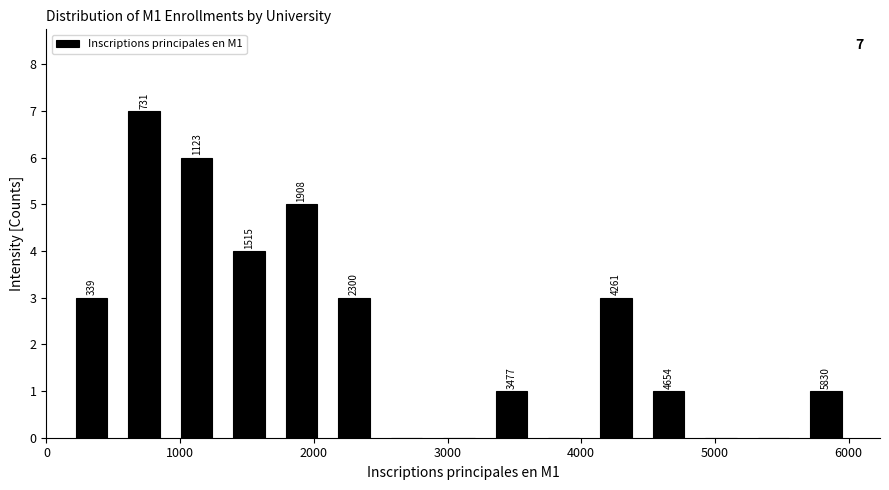

Around what value on the x-axis is the tallest bar? Give the approximate position of its centre, as read against the axis.

700